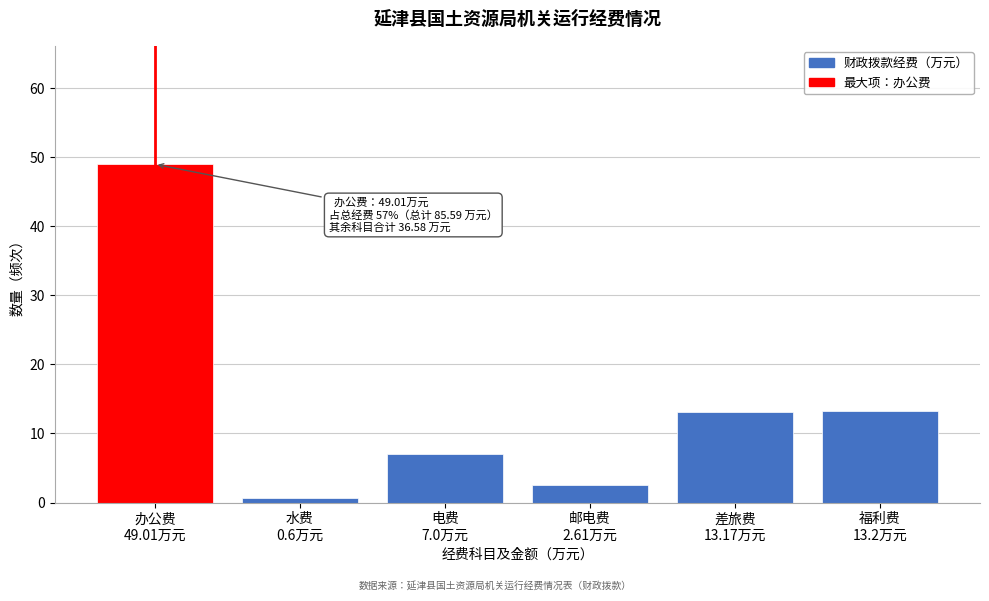

Reading right to left, transcribe all the data shown in this chart.

13.2	13.2	2.6	7.0	0.6	49.0